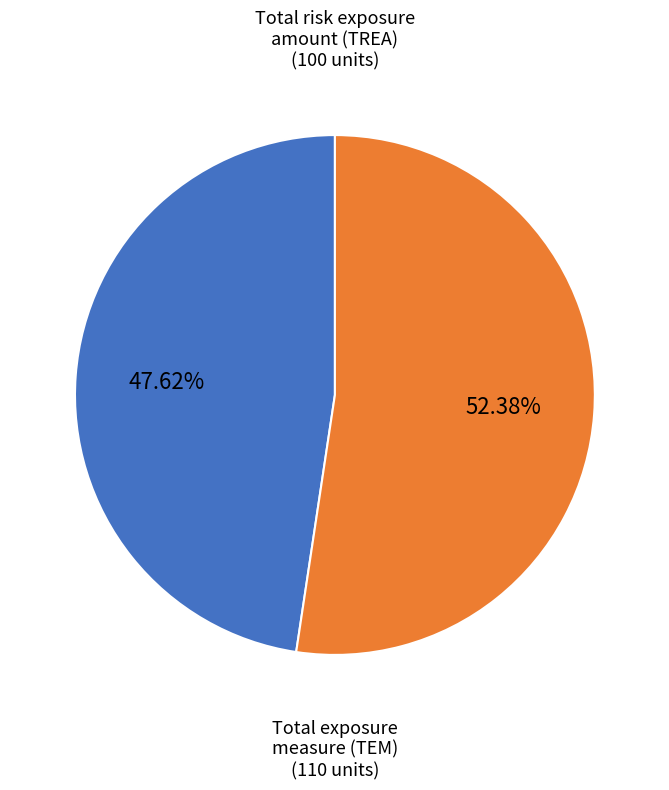

Which slice is the smallest?

Total risk exposure amount (TREA)